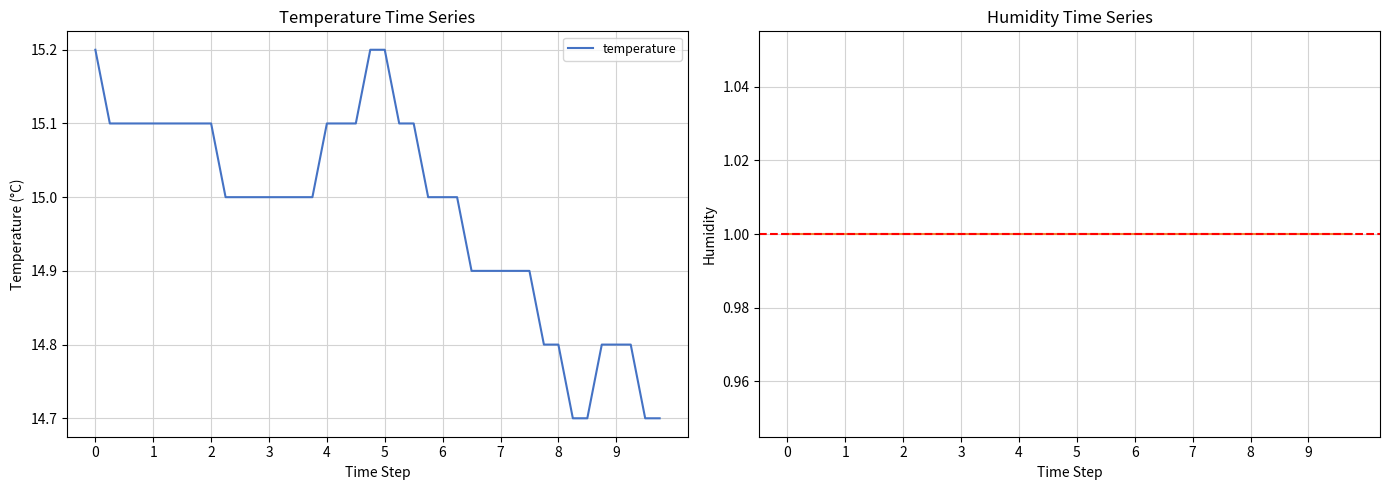

Which series has the largest total across all categories?

temperature